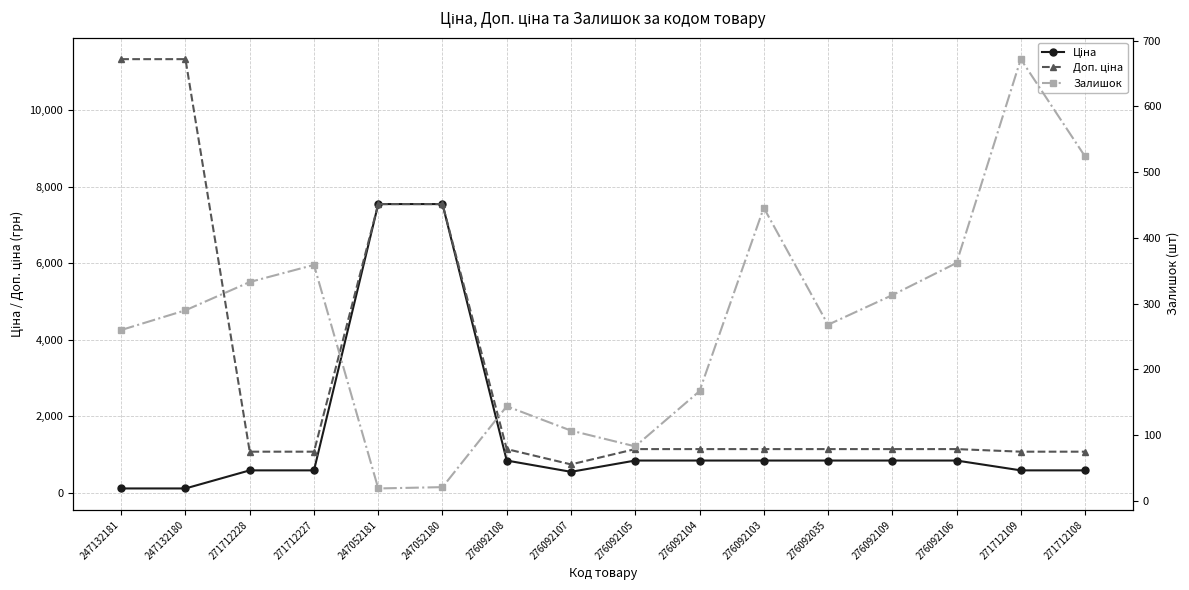

What is the difference between the Ціна values at 271712227 and 276092106?

256.8